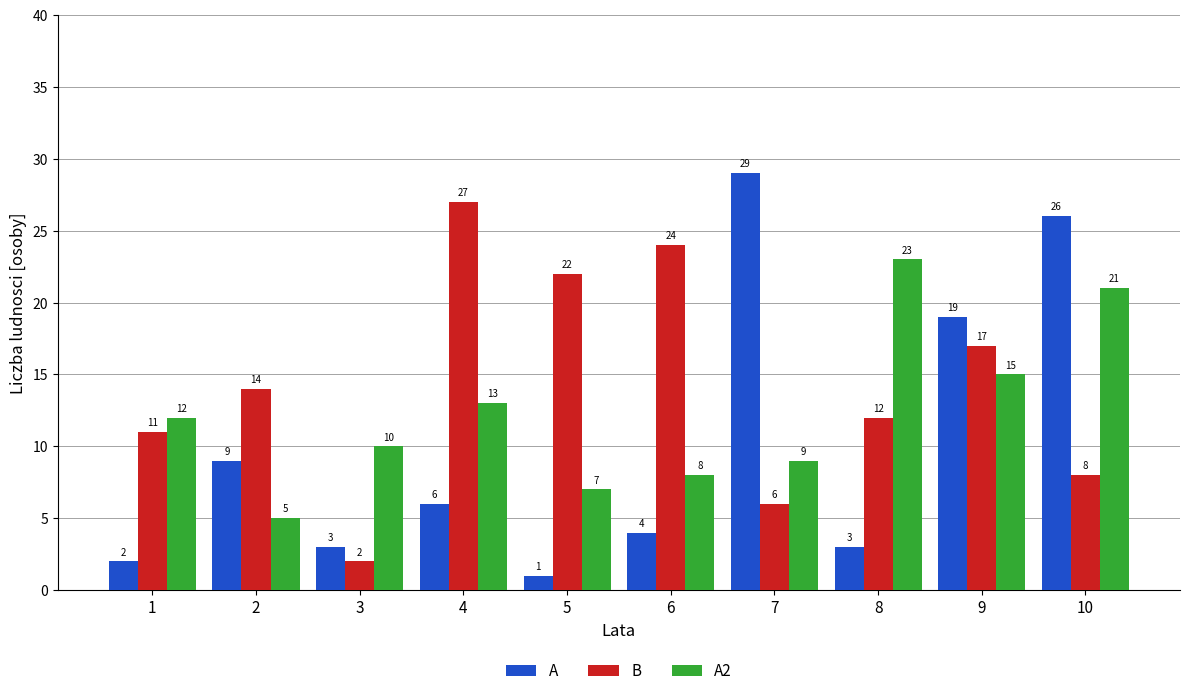

Reading left to right, extract all data points from this chart.

A: 2	9	3	6	1	4	29	3	19	26
B: 11	14	2	27	22	24	6	12	17	8
A2: 12	5	10	13	7	8	9	23	15	21